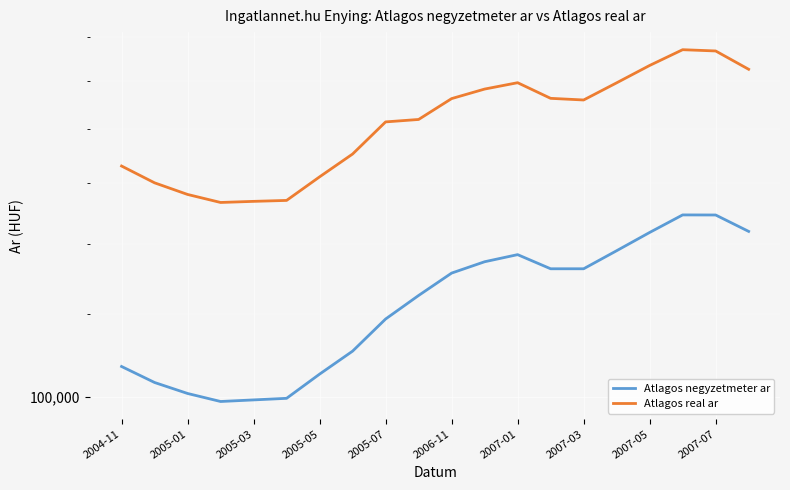

True or false: Atlagos real ar and Atlagos negyzetmeter ar intersect in this chart.

False